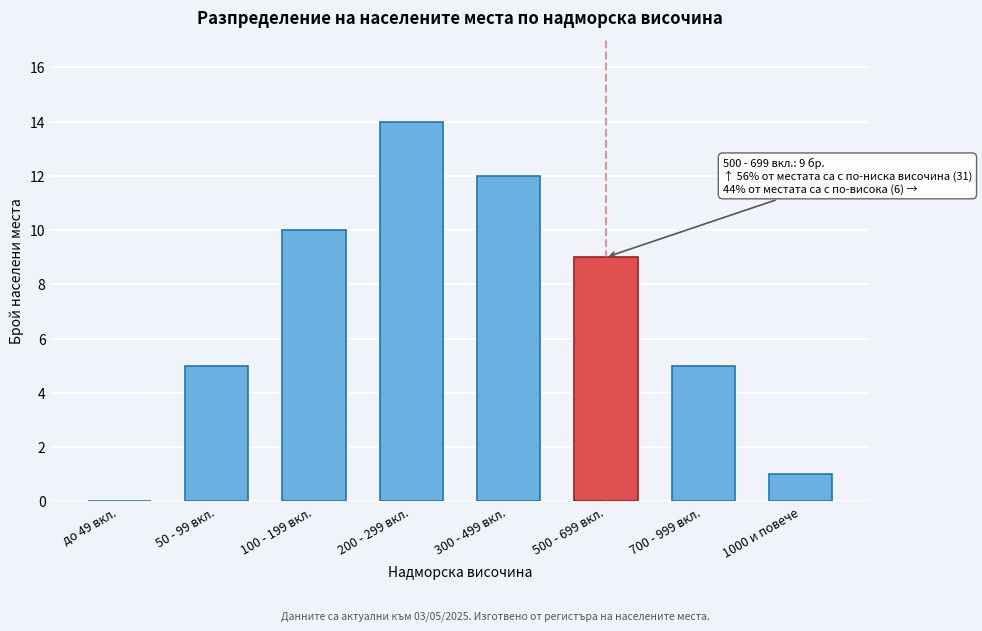

Reading left to right, what are all the values shown in this chart?

до 49 вкл.=0	50 - 99 вкл.=5	100 - 199 вкл.=10	200 - 299 вкл.=14	300 - 499 вкл.=12	500 - 699 вкл.=9	700 - 999 вкл.=5	1000 и повече=1